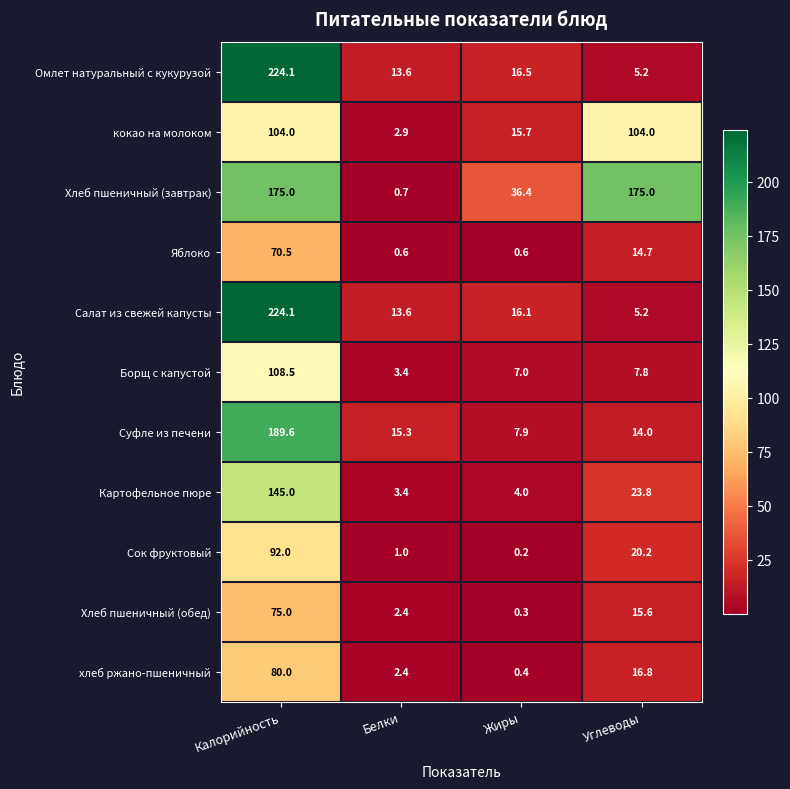

What is the sum of the Яблоко values at Углеводы and Калорийность?

85.2